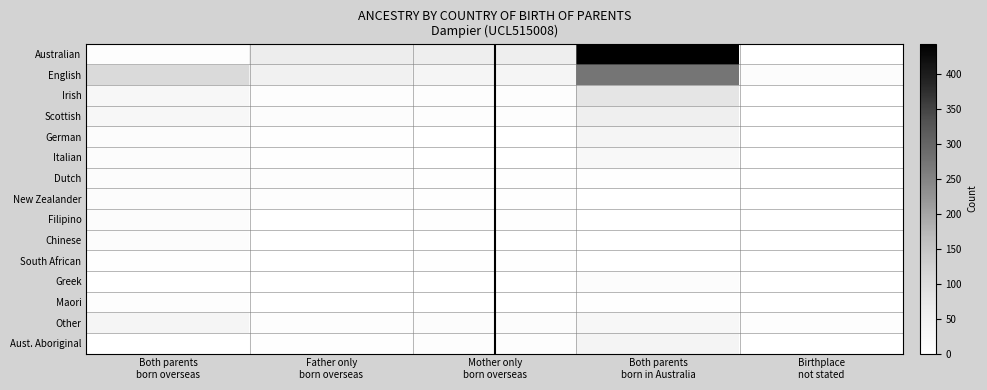

Rank the series at Both parents born overseas from highest to lowest value.

English, Other, Irish, Scottish, Dutch, German, Italian, New Zealander, Filipino, Chinese, Australian, Maori, South African, Greek, Aust. Aboriginal